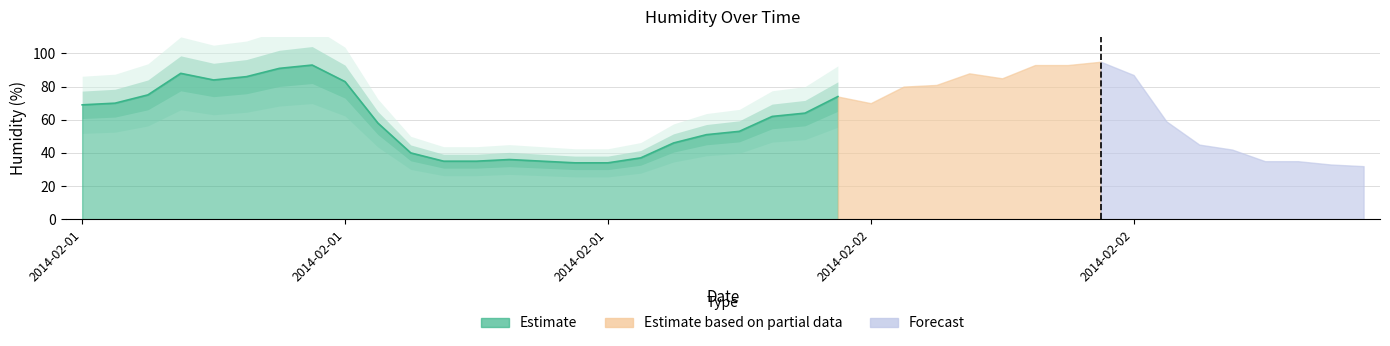

What is the label of the 10th point from the left?

2014-02-01 09:00